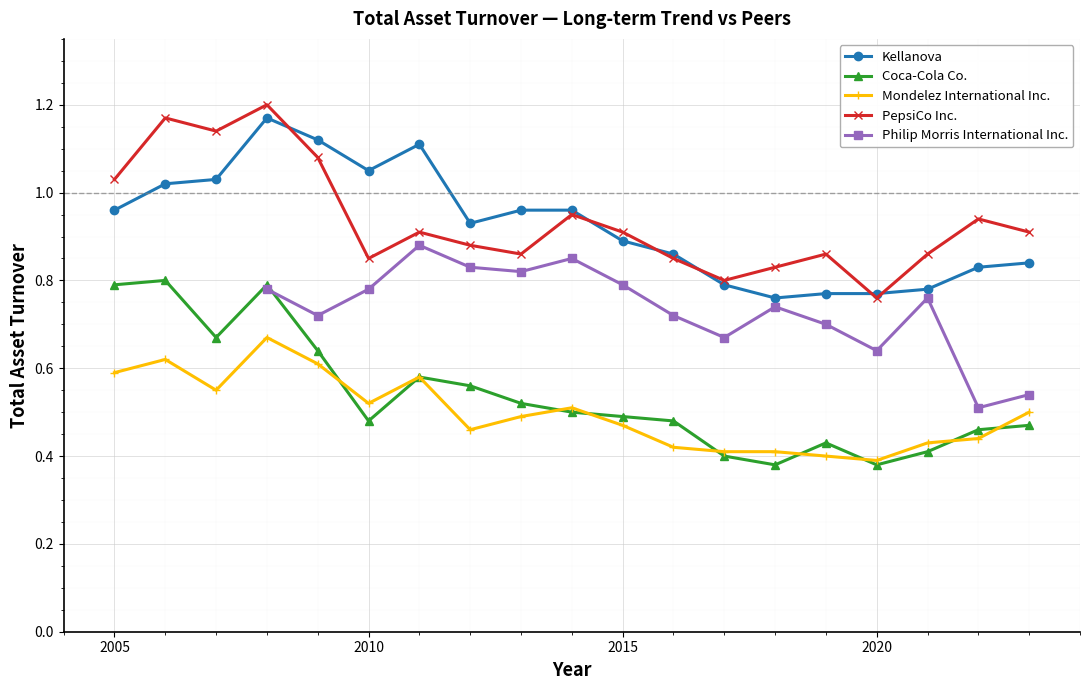

Count the Coca-Cola Co. values in the range 0 to 1.

19